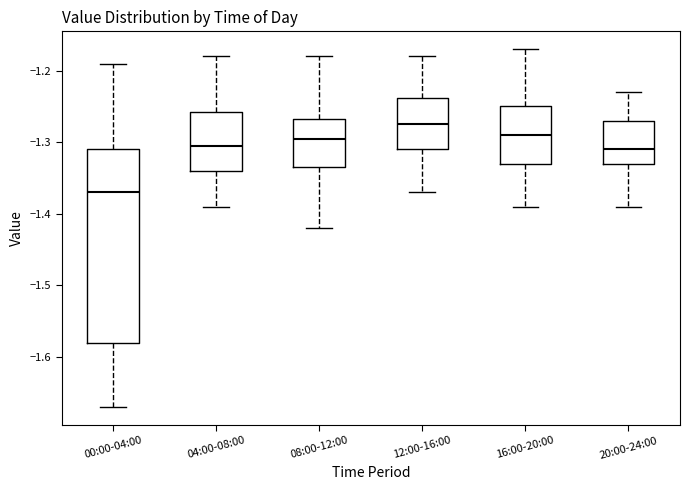

Where is the upper edge of the box for 04:00-08:00 on the y-axis? The values are not printed on the chart, so give them approximately, as read against the axis.

-1.26